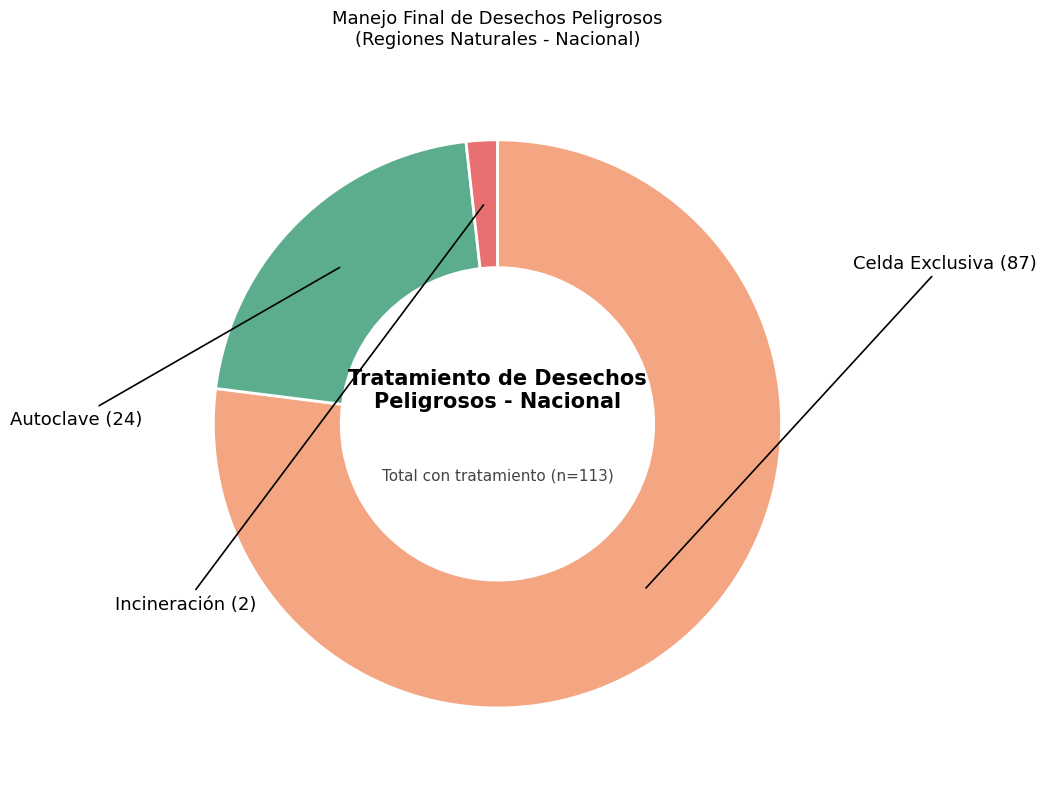

Is there a majority slice in this chart?

Yes